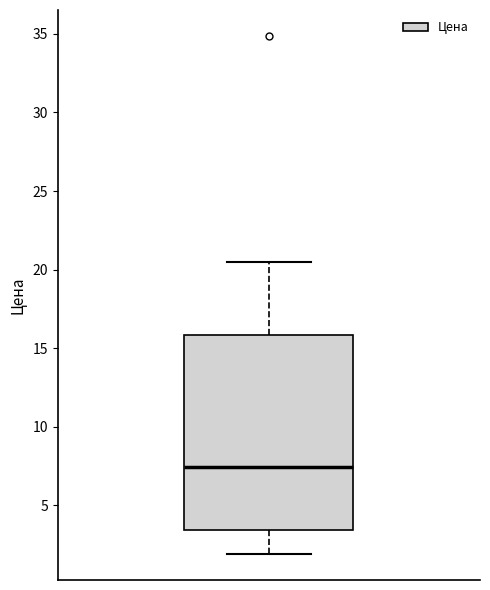

Where does the lower whisker of the box end on the y-axis? The values are not printed on the chart, so give them approximately, as read against the axis.

2.0